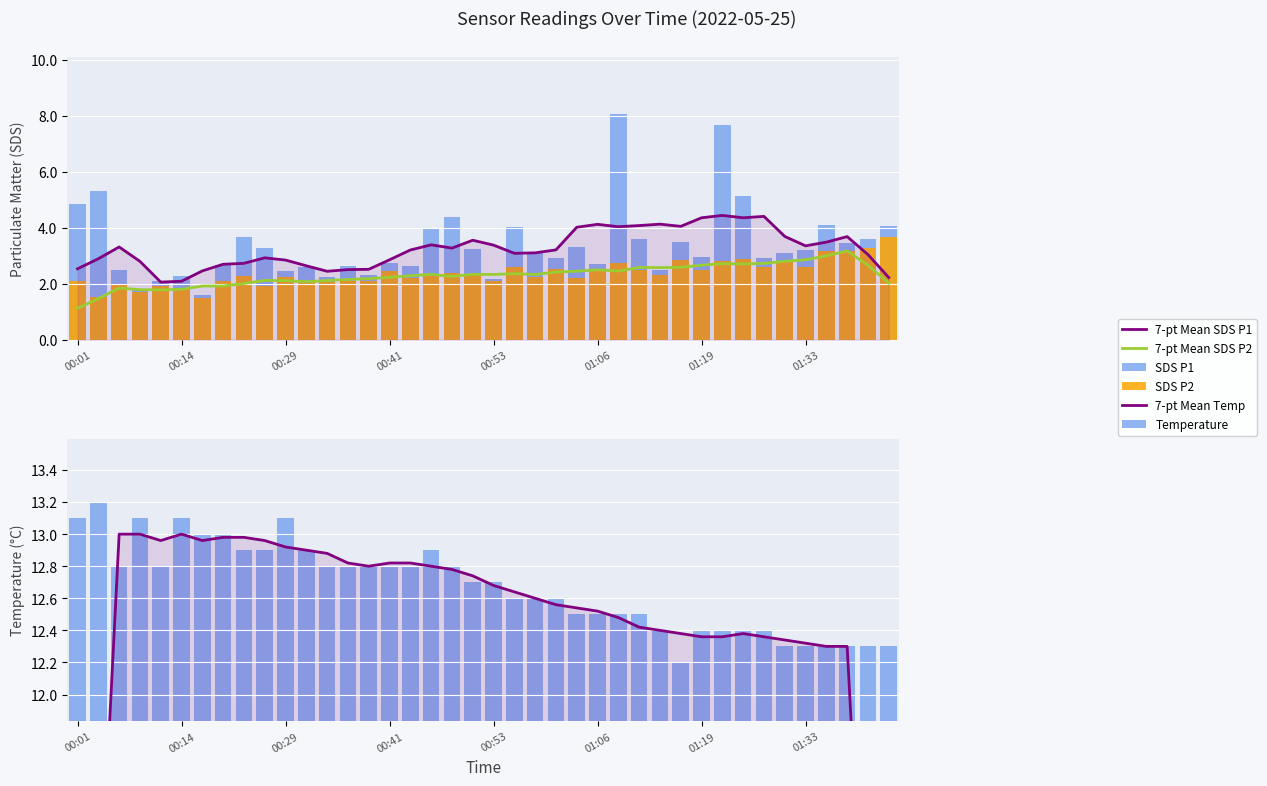

Count the number of categories in the chart.

40